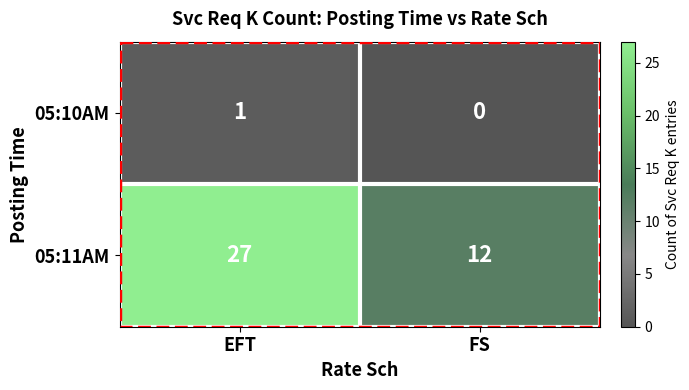

What is the sum of the 05:11AM values at EFT and FS?

39